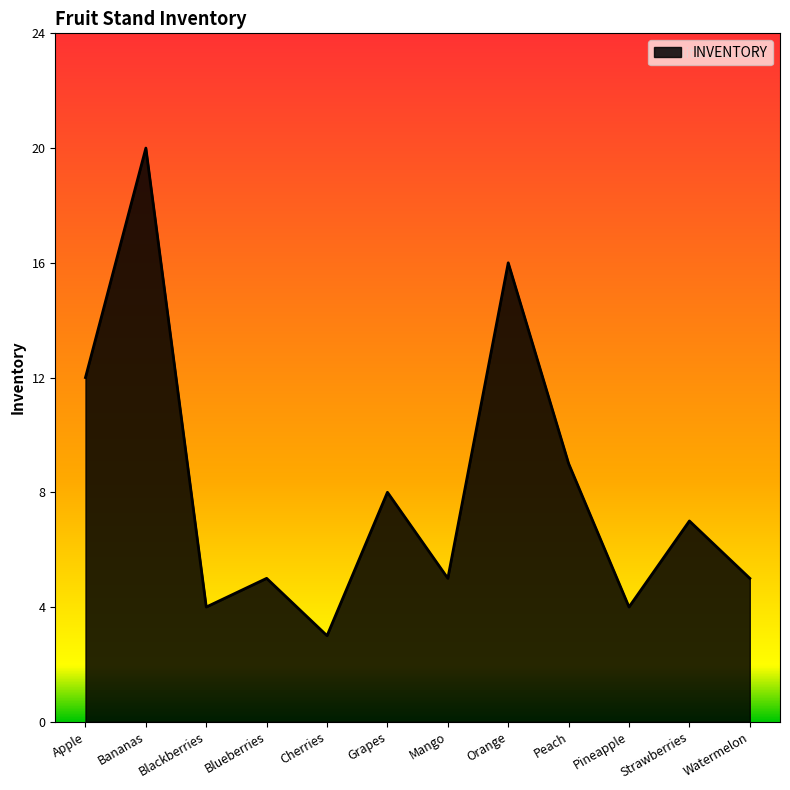

Reading left to right, list all the values displayed in this chart.

Apple=12	Bananas=20	Blackberries=4	Blueberries=5	Cherries=3	Grapes=8	Mango=5	Orange=16	Peach=9	Pineapple=4	Strawberries=7	Watermelon=5